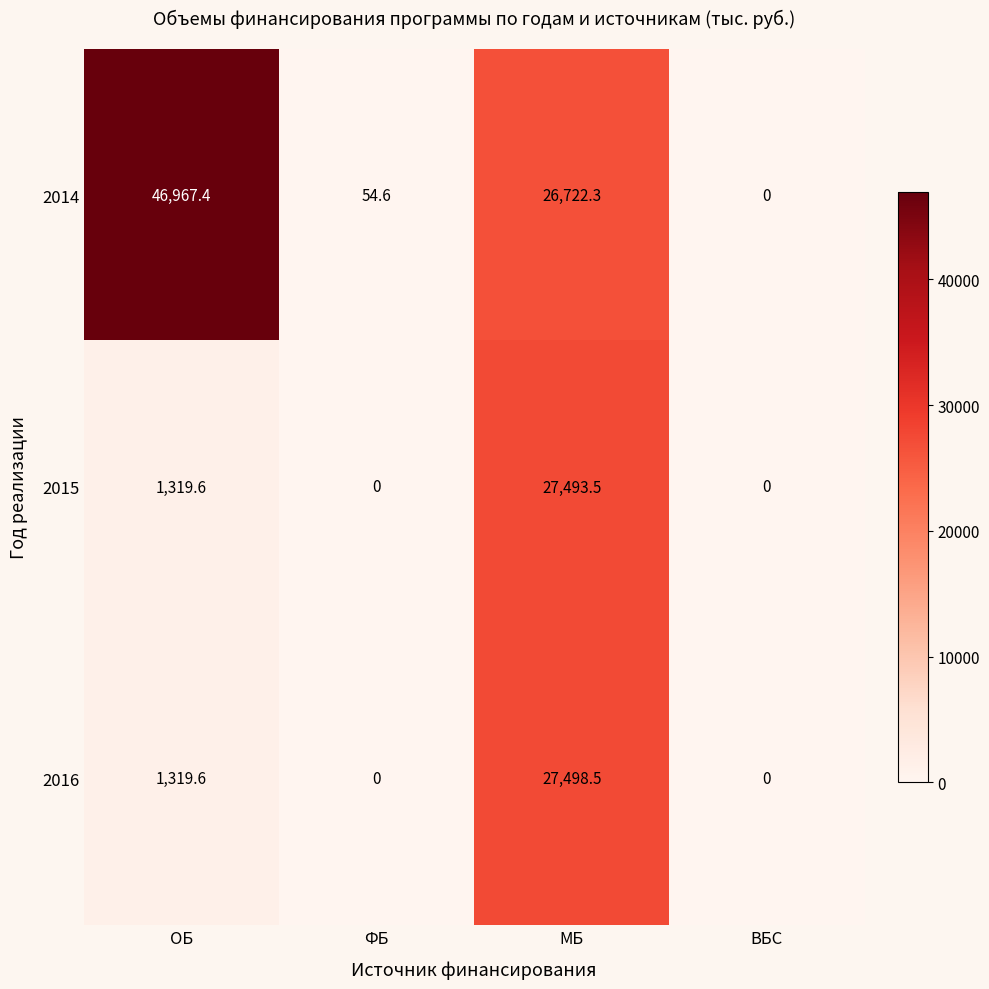

What is the total value across all series at МБ?

81714.3